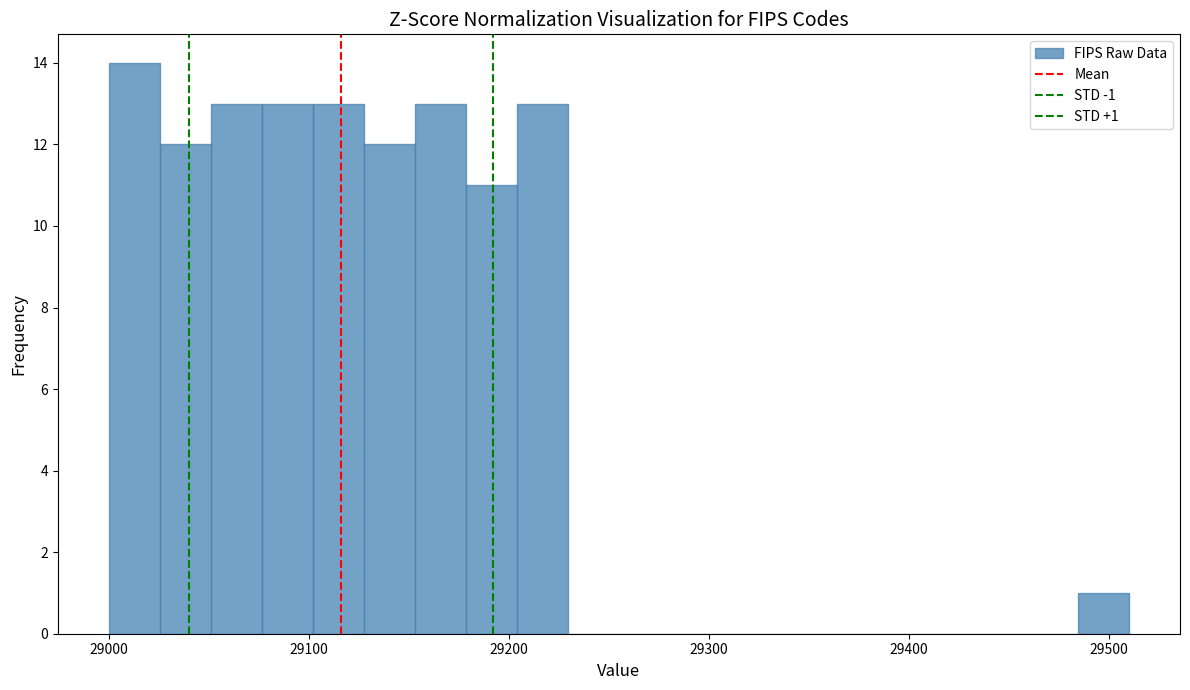

Read against the x-axis, roughly where is the centre of the tallest bar?

29010